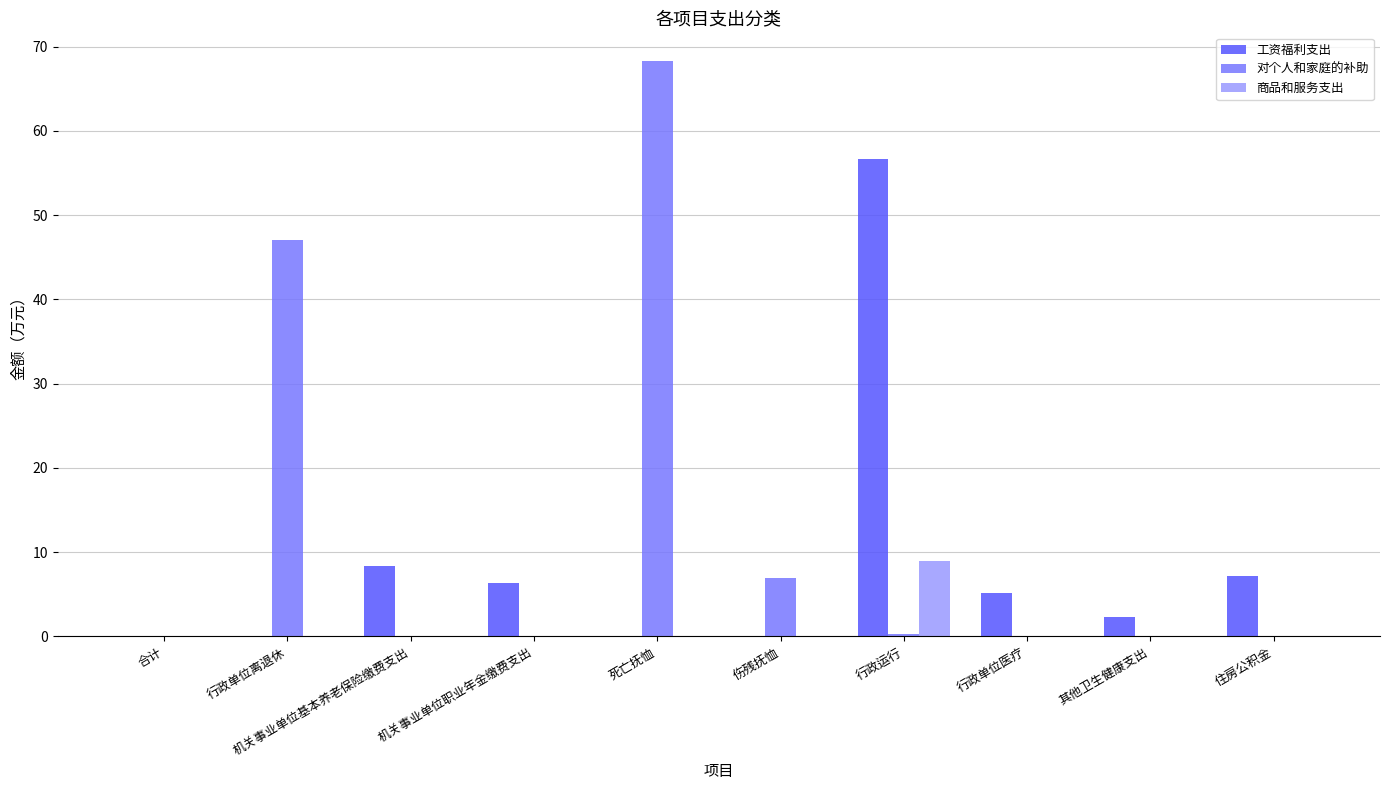

Is it true that 对个人和家庭的补助 equals 0.0 at 行政单位医疗?

True